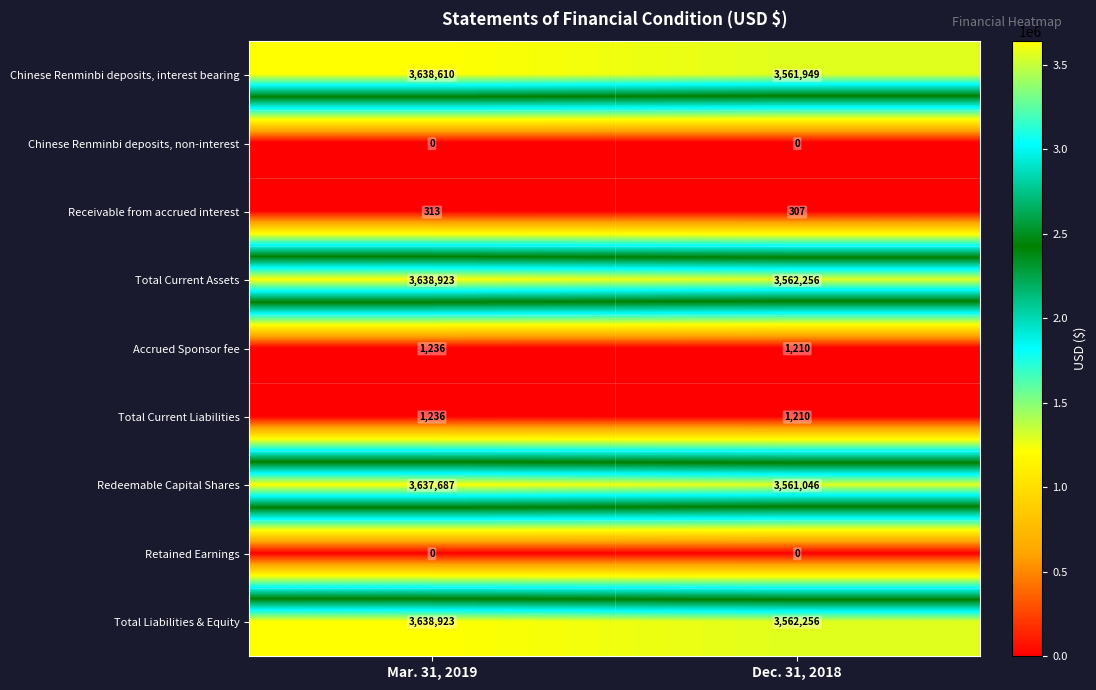

How many categories are shown in the chart?

2